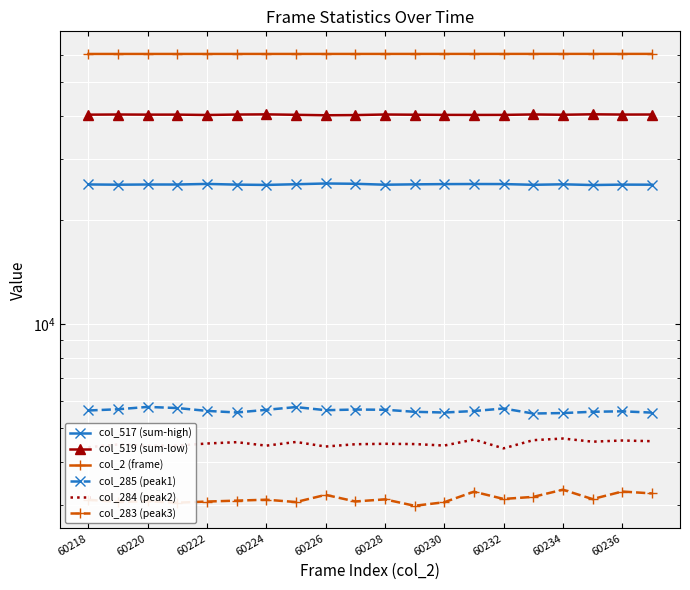

In col_517 (sum-high), how many points are higher than both neighbors (excluding endpoints)?

6